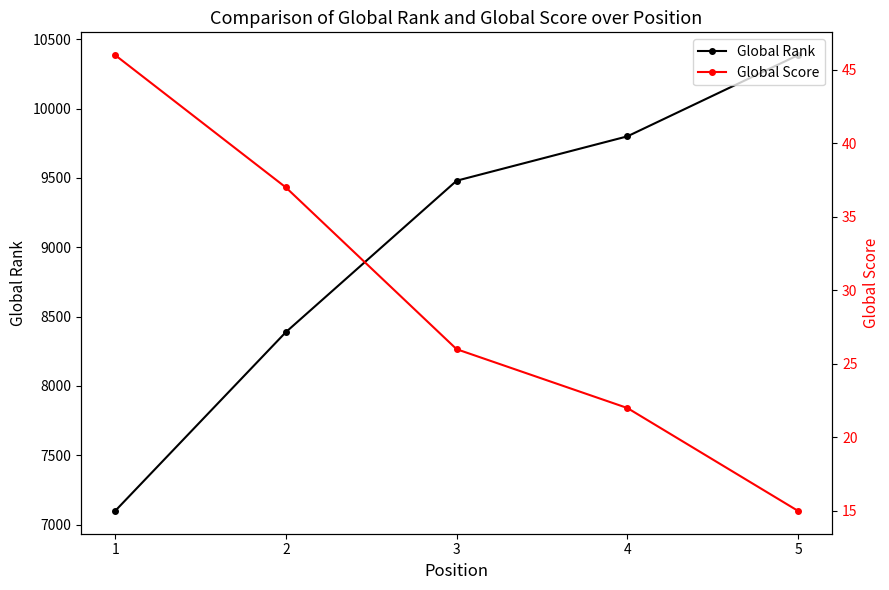

At which label is Global Rank closest to 8742?

2